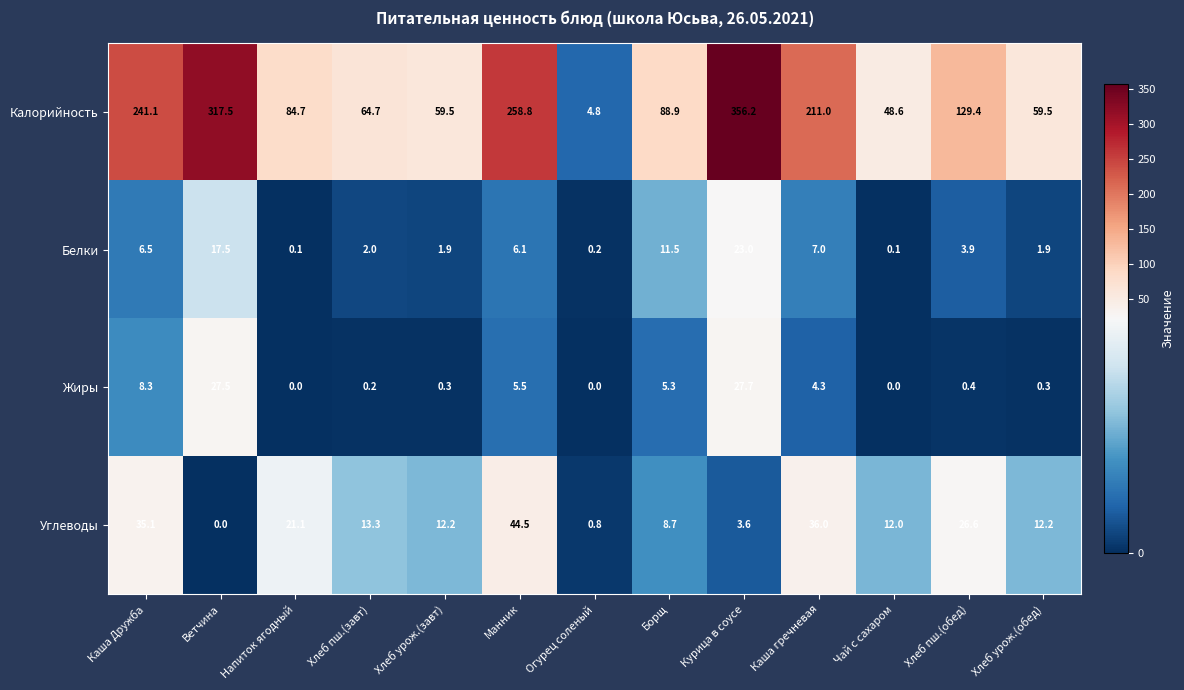

What is the difference between the maximum and minimum values in the Углеводы series?

44.5